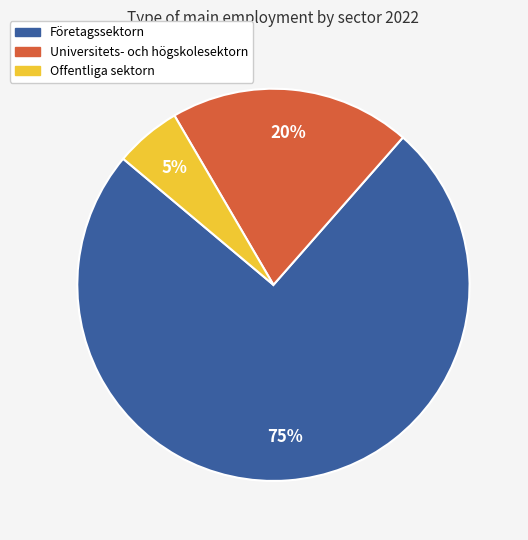

What is the smallest slice in the pie chart?

Offentliga sektorn